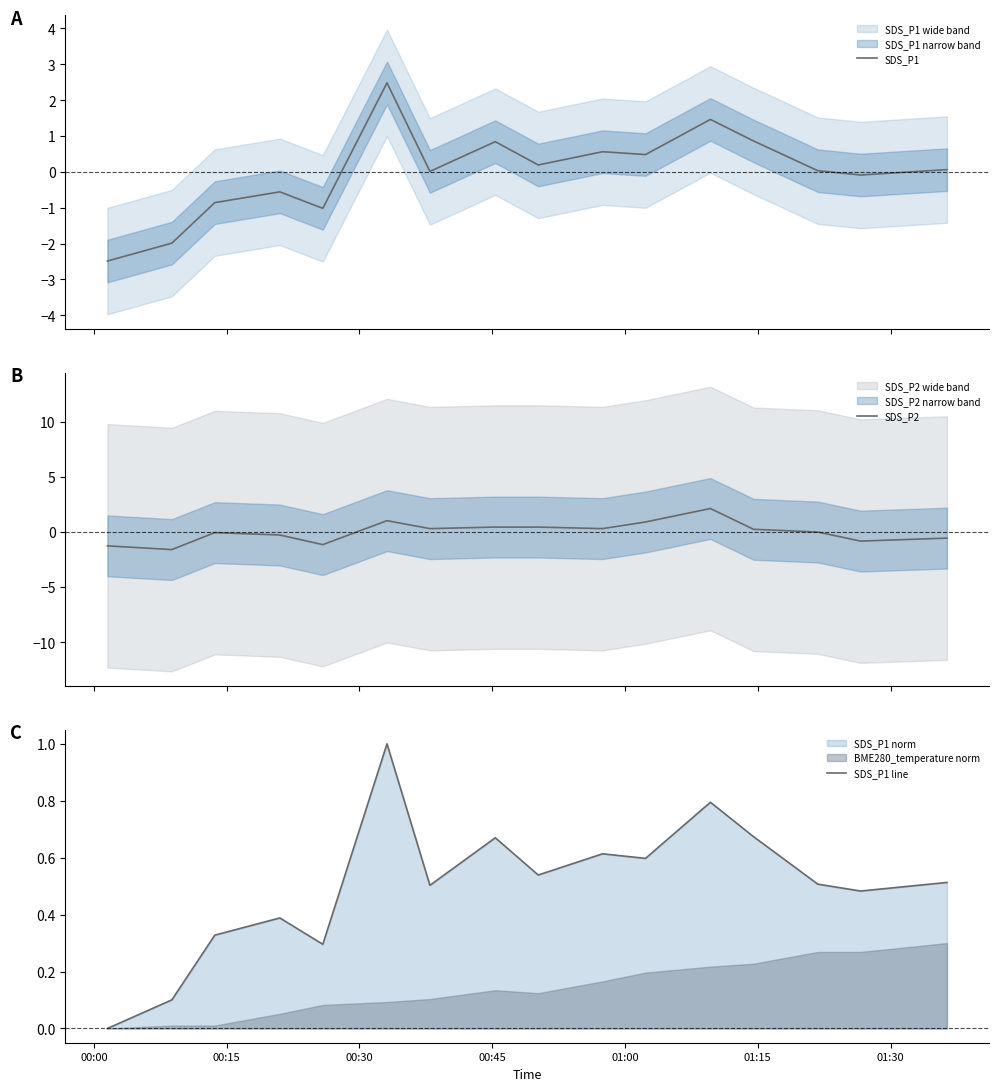

Is the value of SDS_P1 line at 12 greater than the value of SDS_P2 at 10?

No